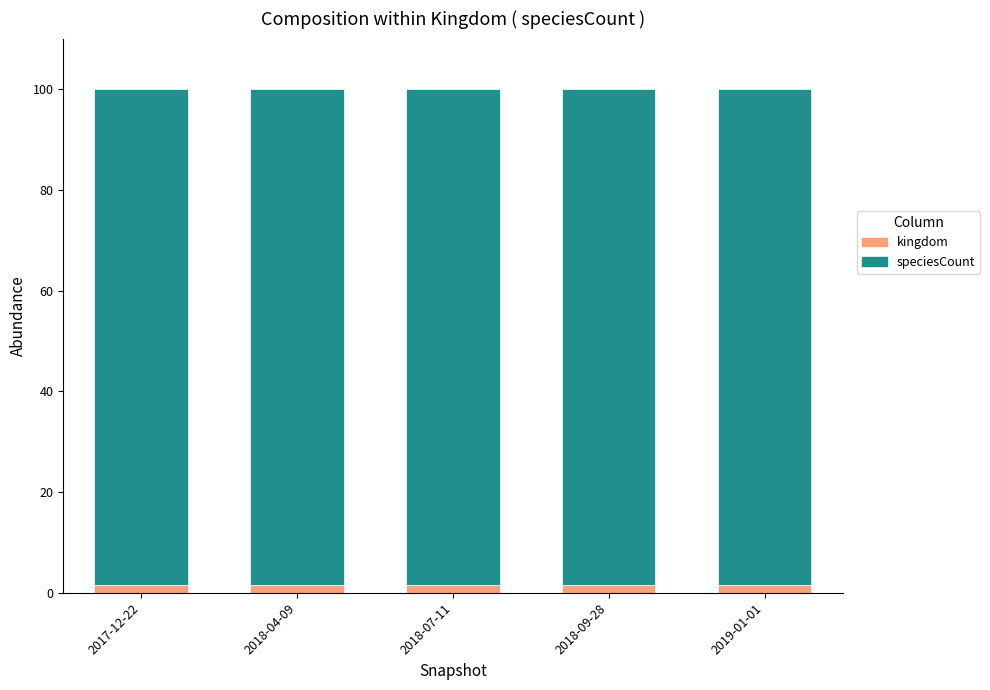

The kingdom series shows 1.6 at 2018-04-09. True or false?

True